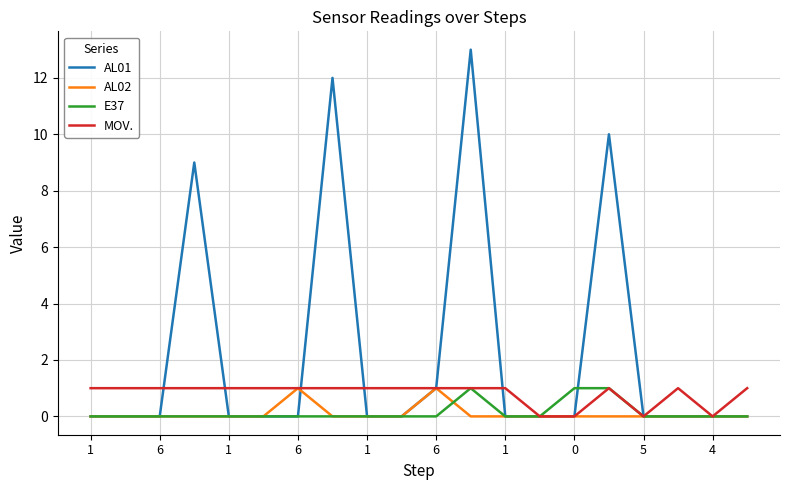

Which series has the widest spread of values?

AL01